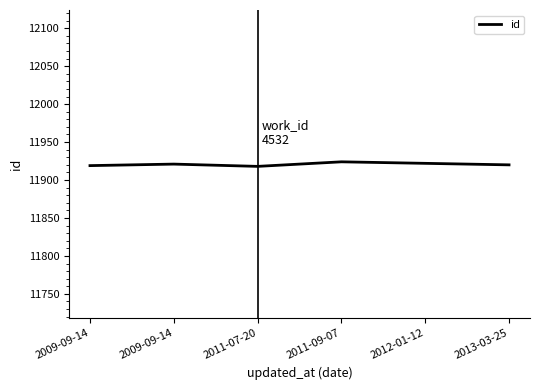

What is the value of the 6th point from the left?

11920